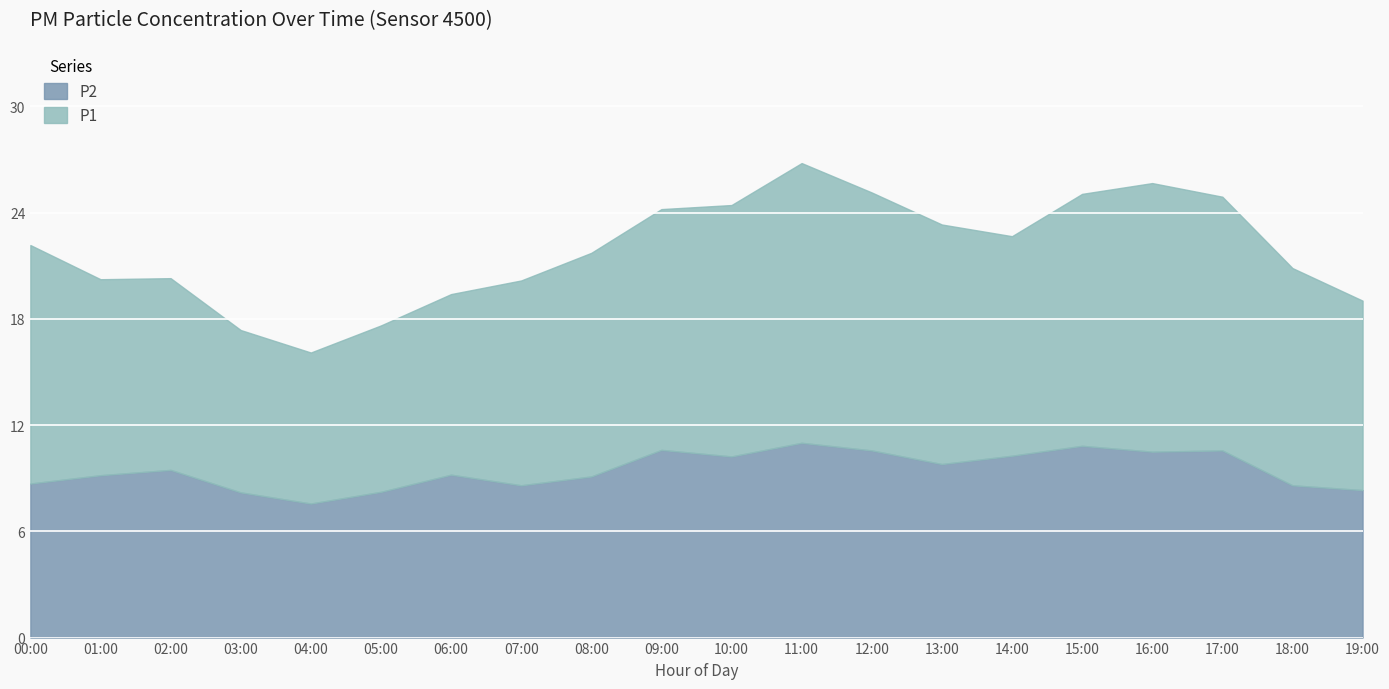

Is the value of P2 at 11:00 greater than the value of P1 at 19:00?

No